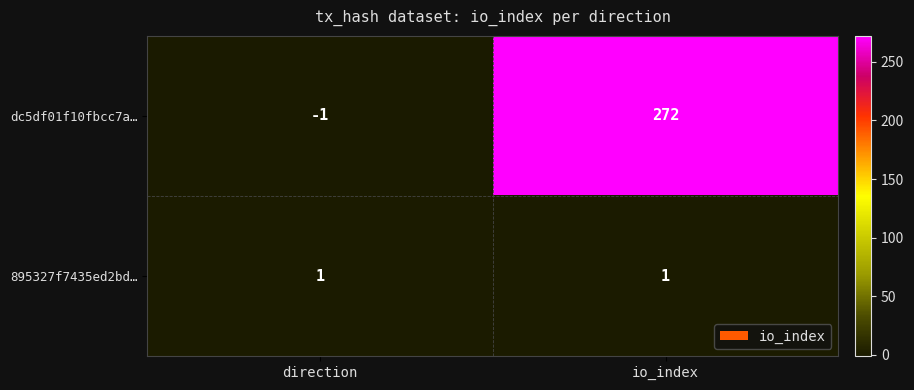

Where is dc5df01f10fbcc7a… nearest to the value 135?

direction